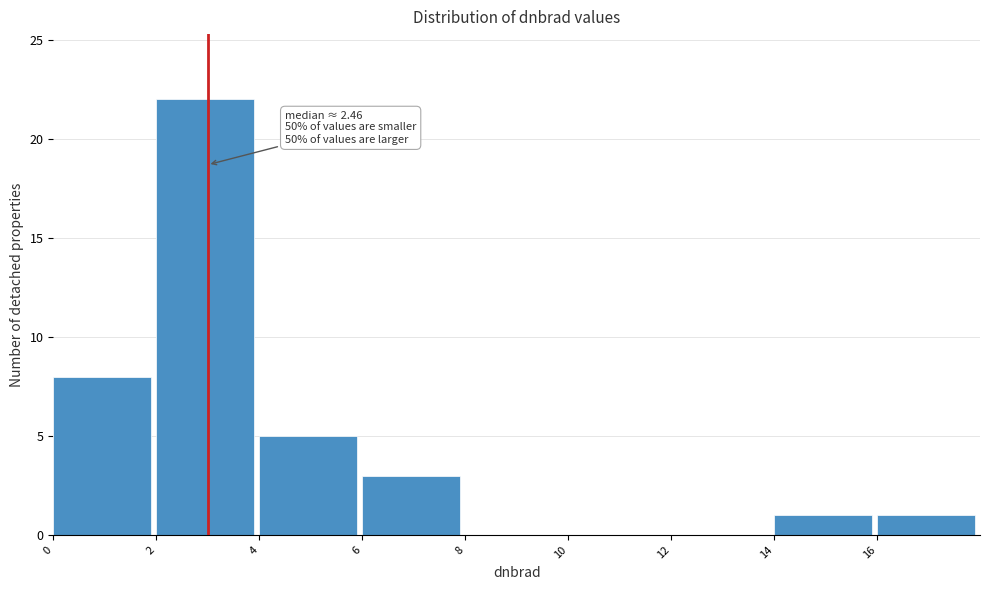

Which range on the x-axis has the tallest bar?

2 to 4